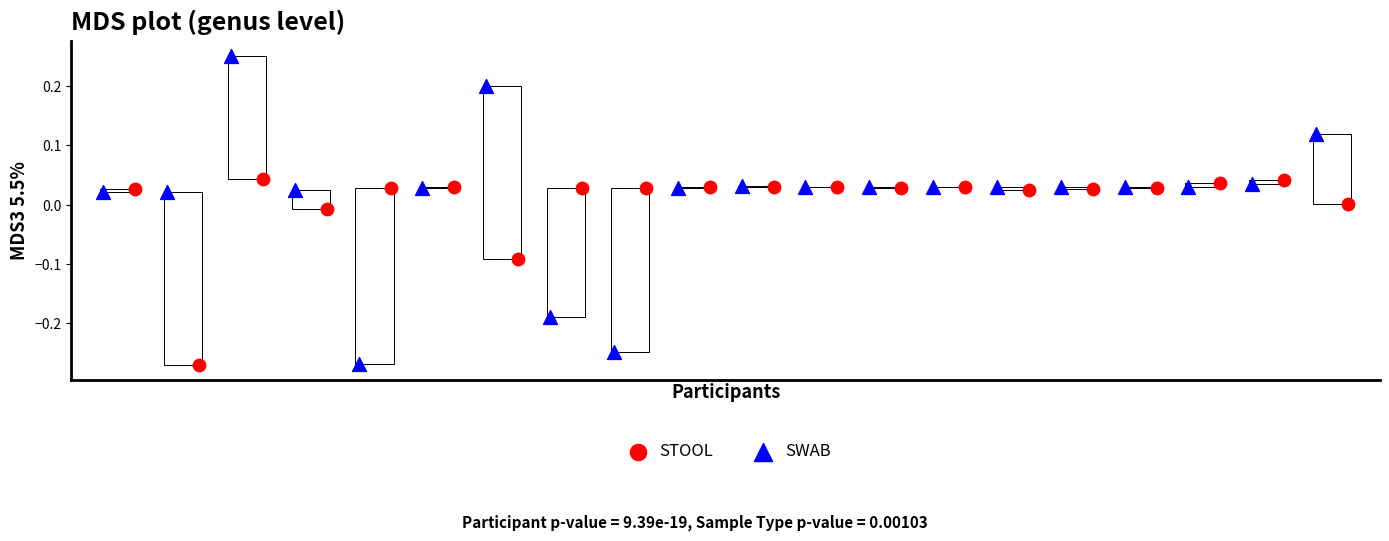

Which series has the largest Y range (max minus min)?

SWAB